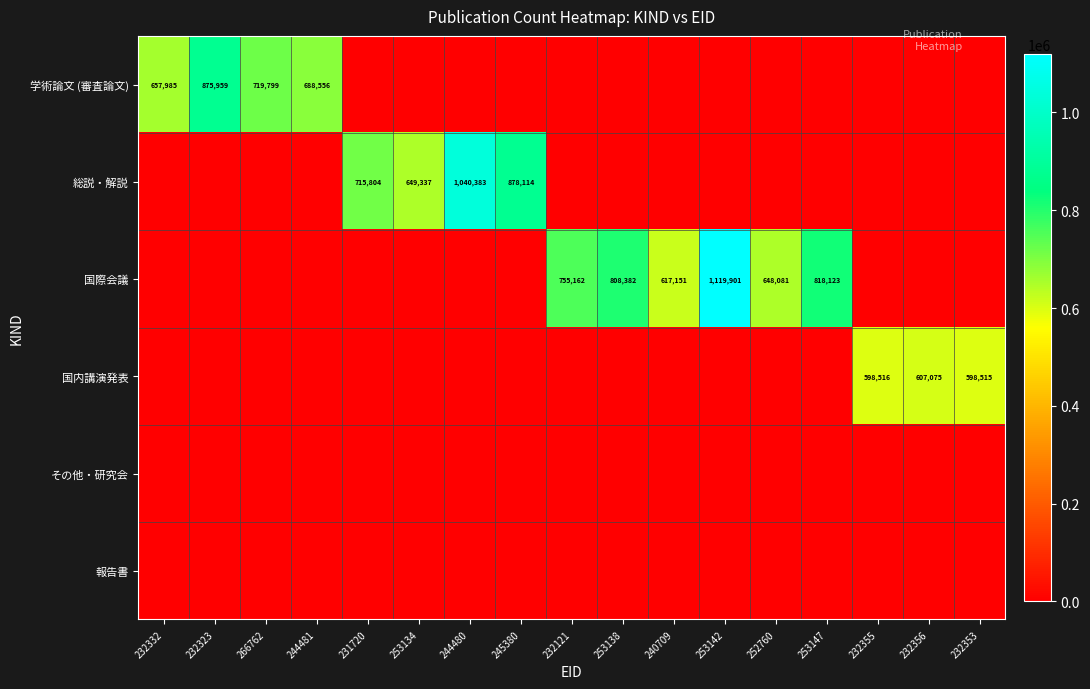

The value of 国際会議 at 253147 is 1191147. True or false?

False